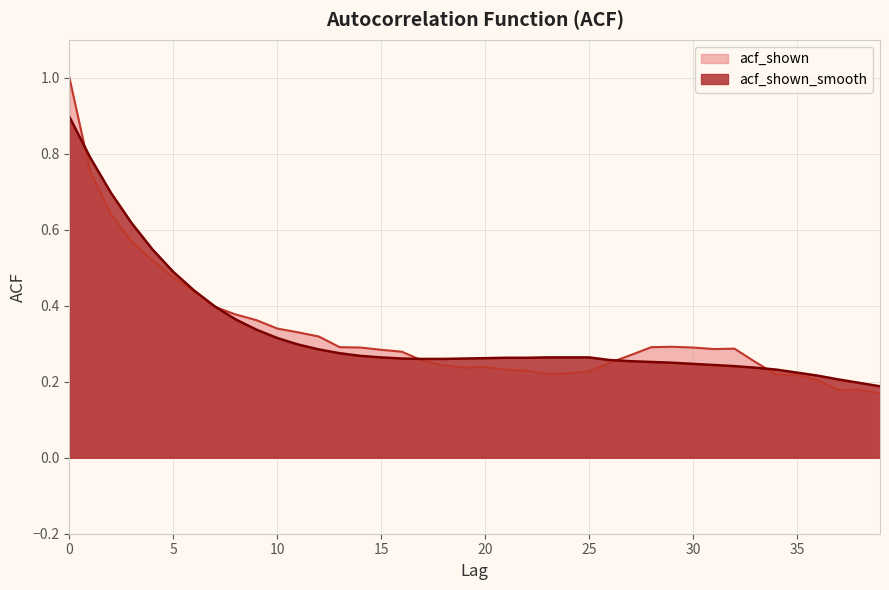

What is the value of the acf_shown point at the 6th from the left?

0.5